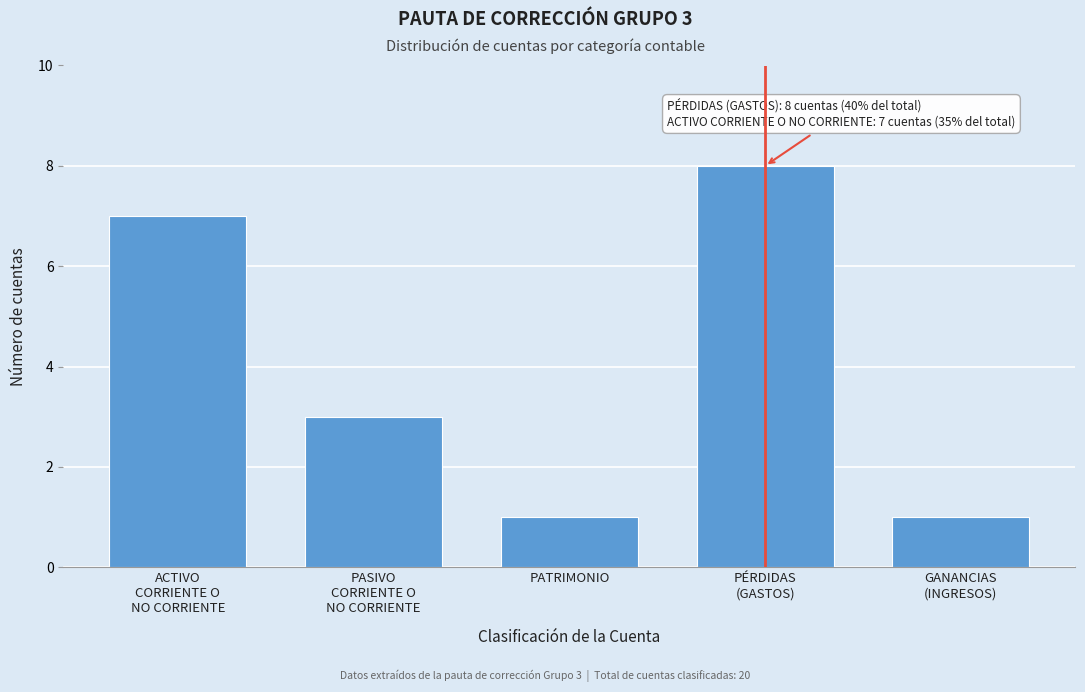

Reading right to left, extract all data points from this chart.

1	8	1	3	7